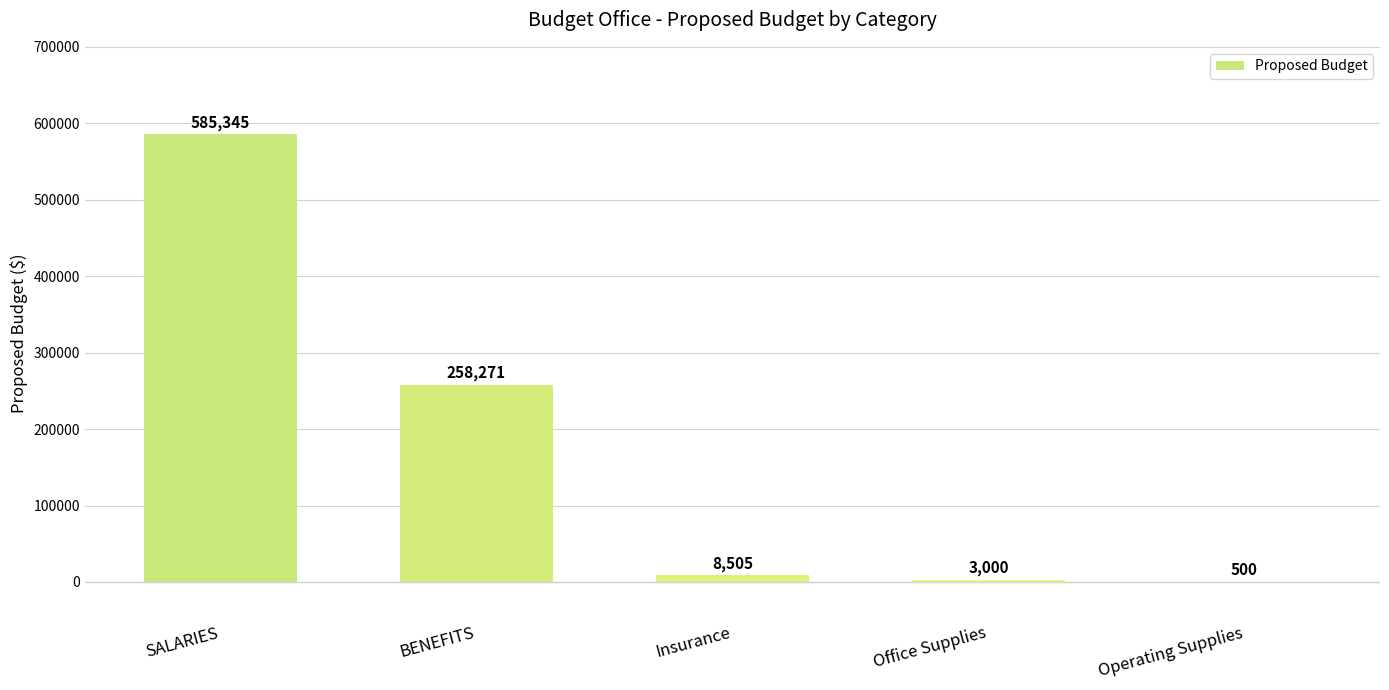

Count the number of data series in this chart.

1